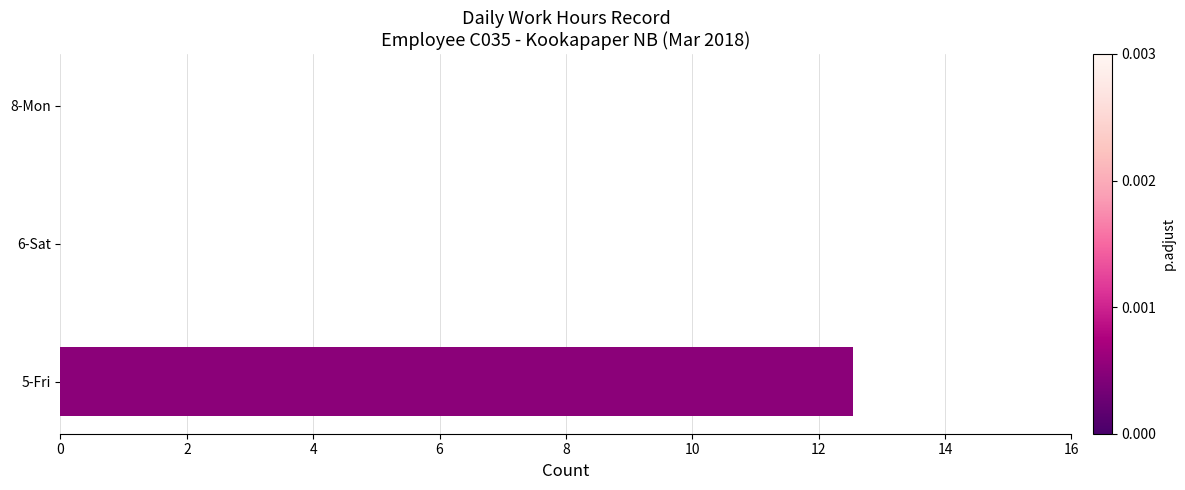

What is the maximum value shown in the chart?

12.6